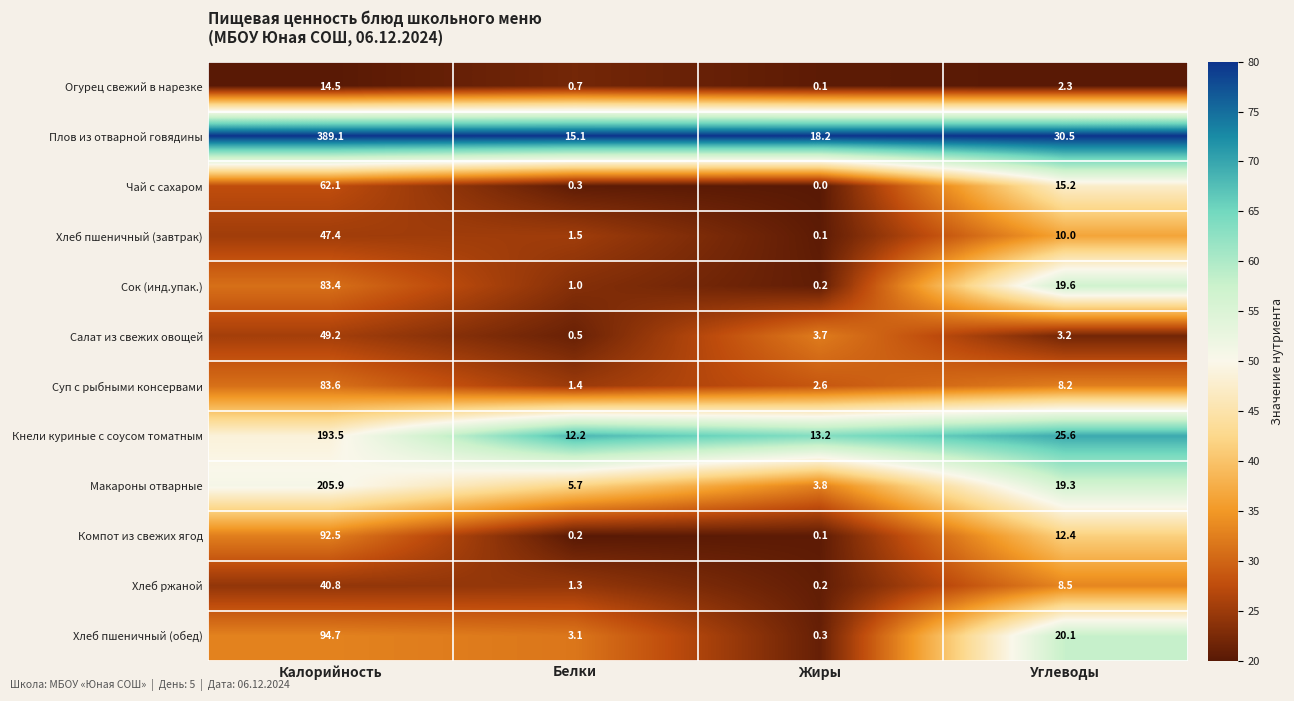

At which category is the sum across all series the highest?

Калорийность